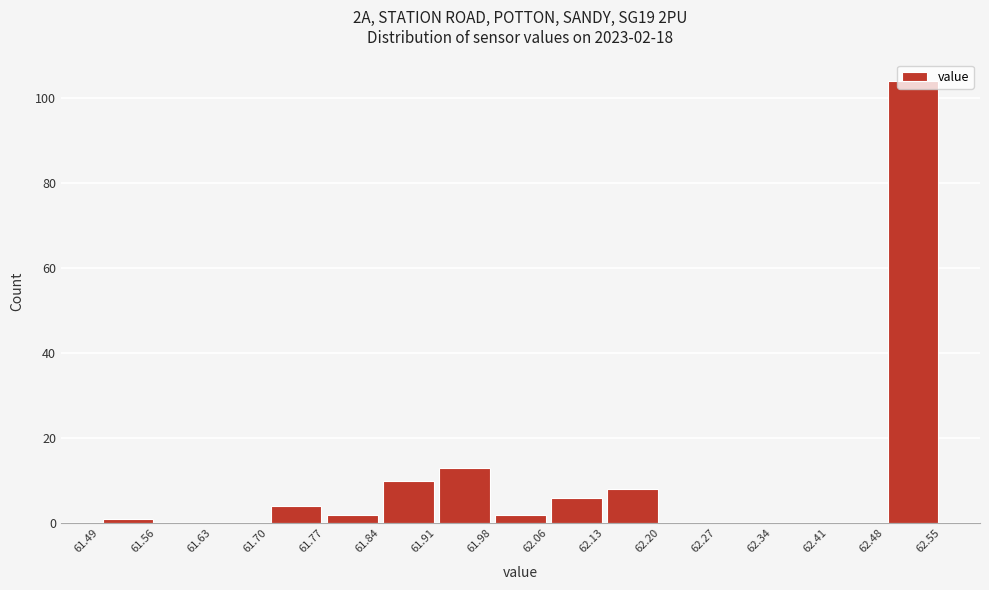

Over which range of the x-axis is the bar tallest?

62.48 to 62.55